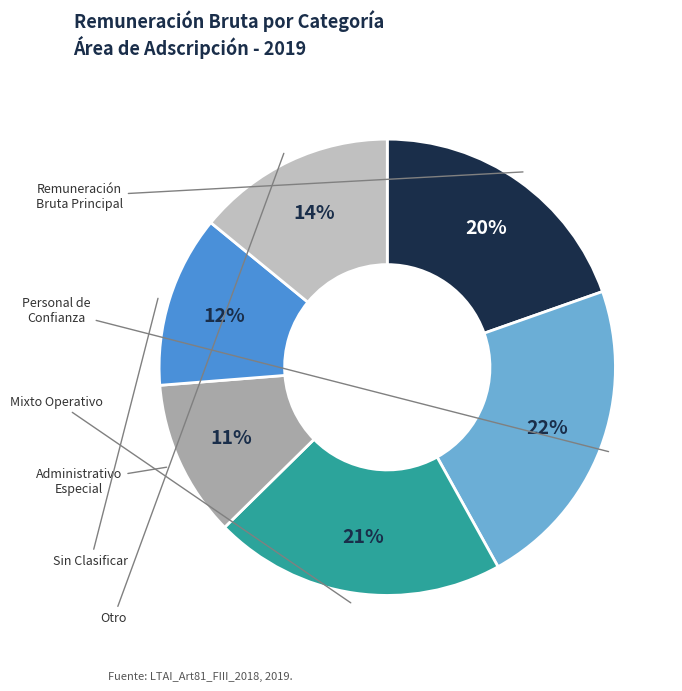

Is there a majority slice in this chart?

No